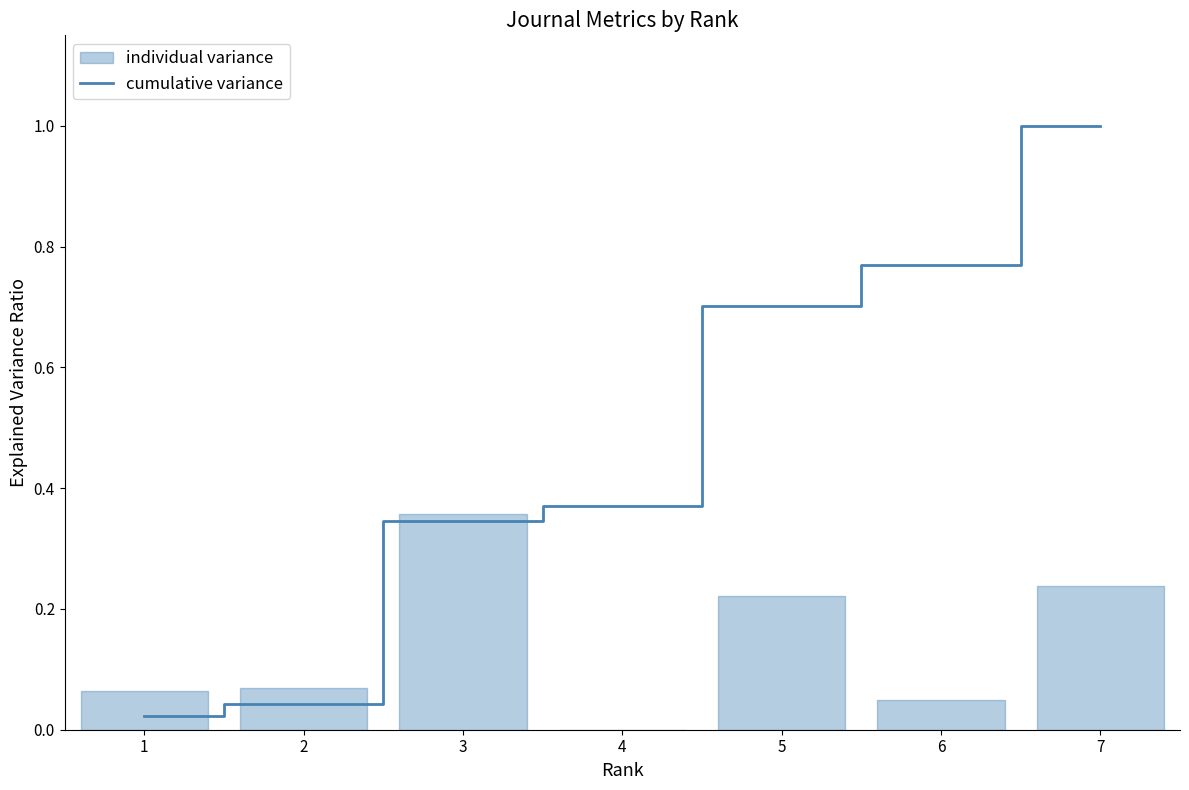

Is it true that the value at 4 is 0.4?

True